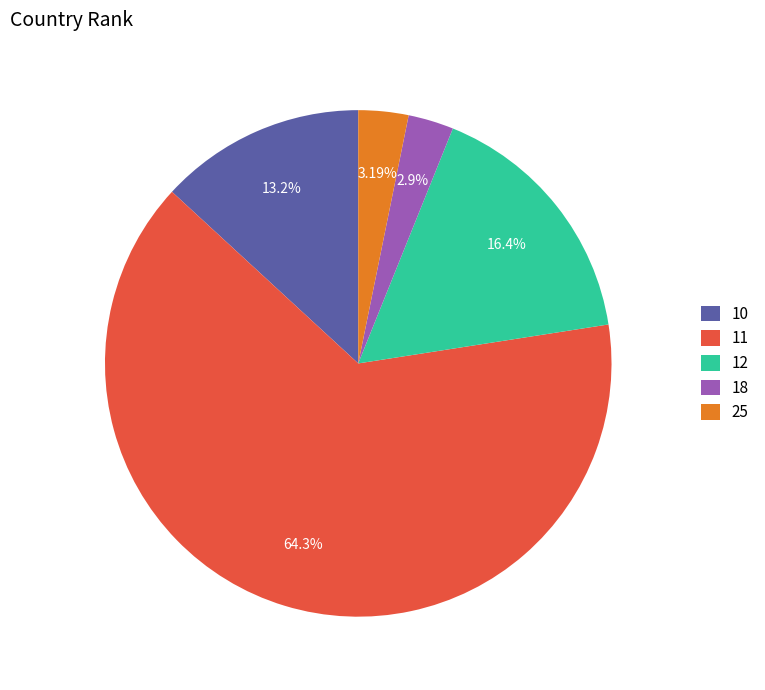

Which has a higher value, 18 or 10?

10